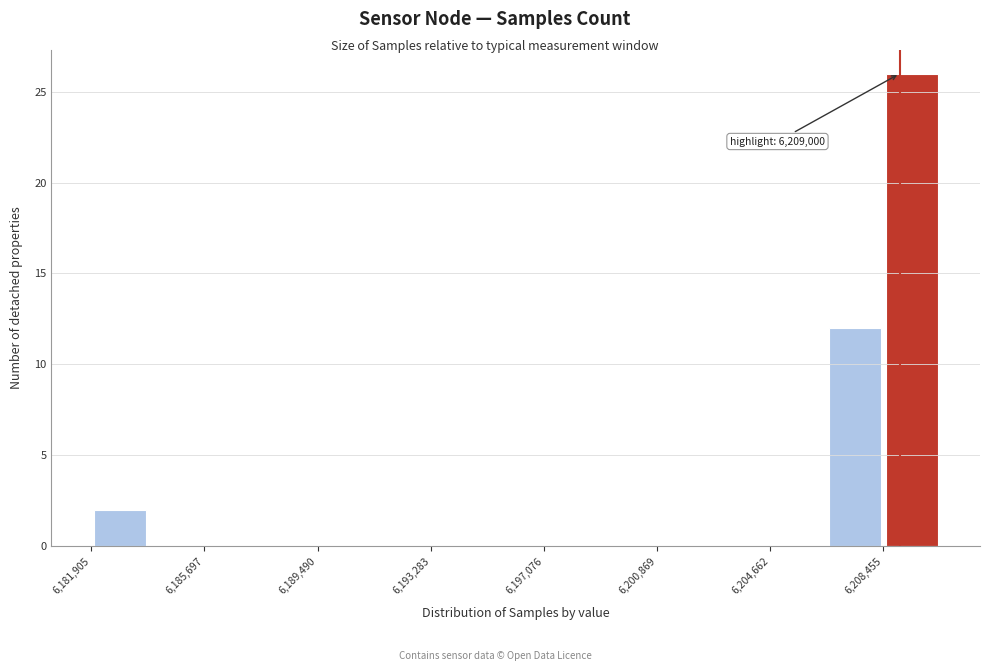

Around what value on the x-axis is the tallest bar? Give the approximate position of its centre, as read against the axis.

6209500